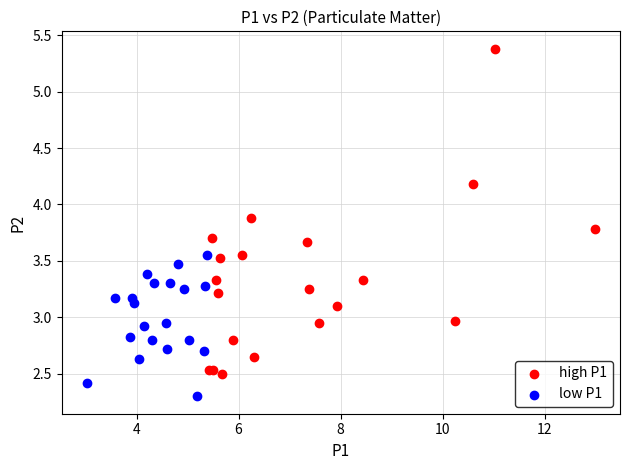

Which series reaches the maximum Y coordinate?

high P1